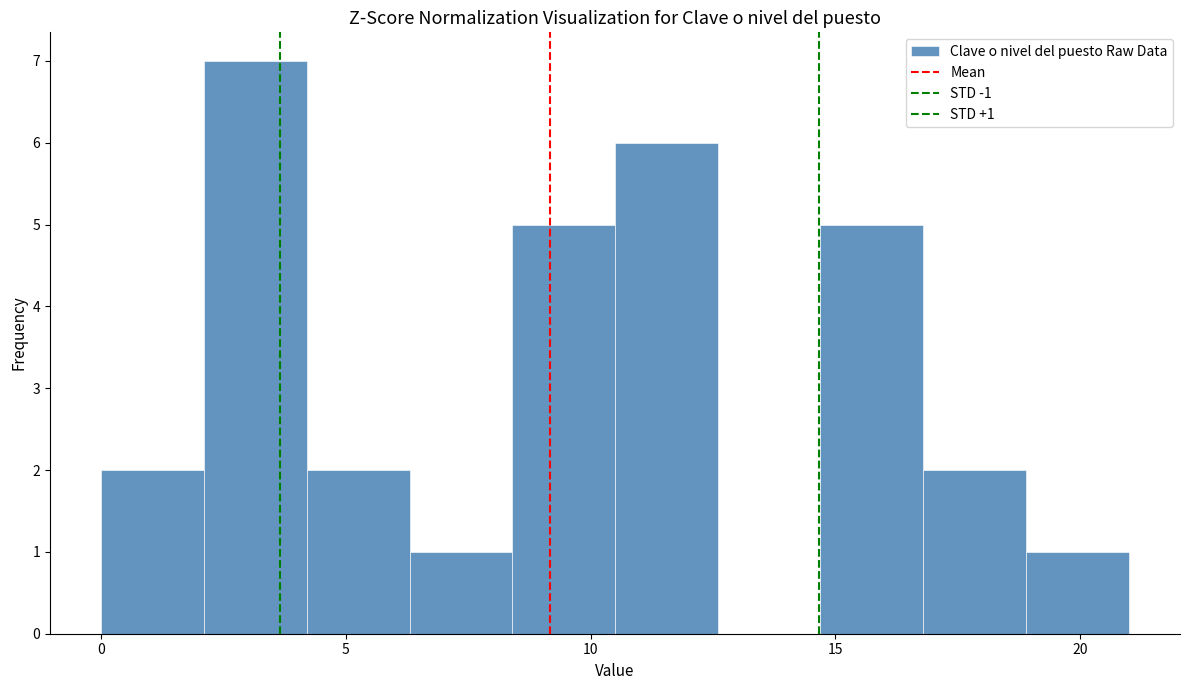

Over which range of the x-axis is the bar tallest?

2.1 to 4.2